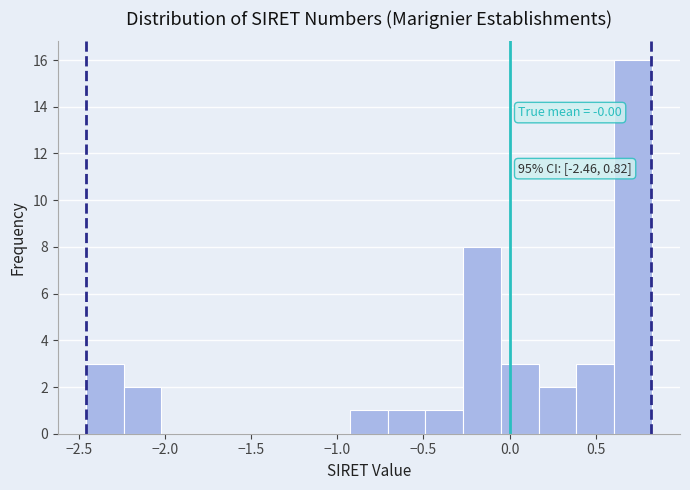

Which range on the x-axis has the tallest bar?

0.60 to 0.80